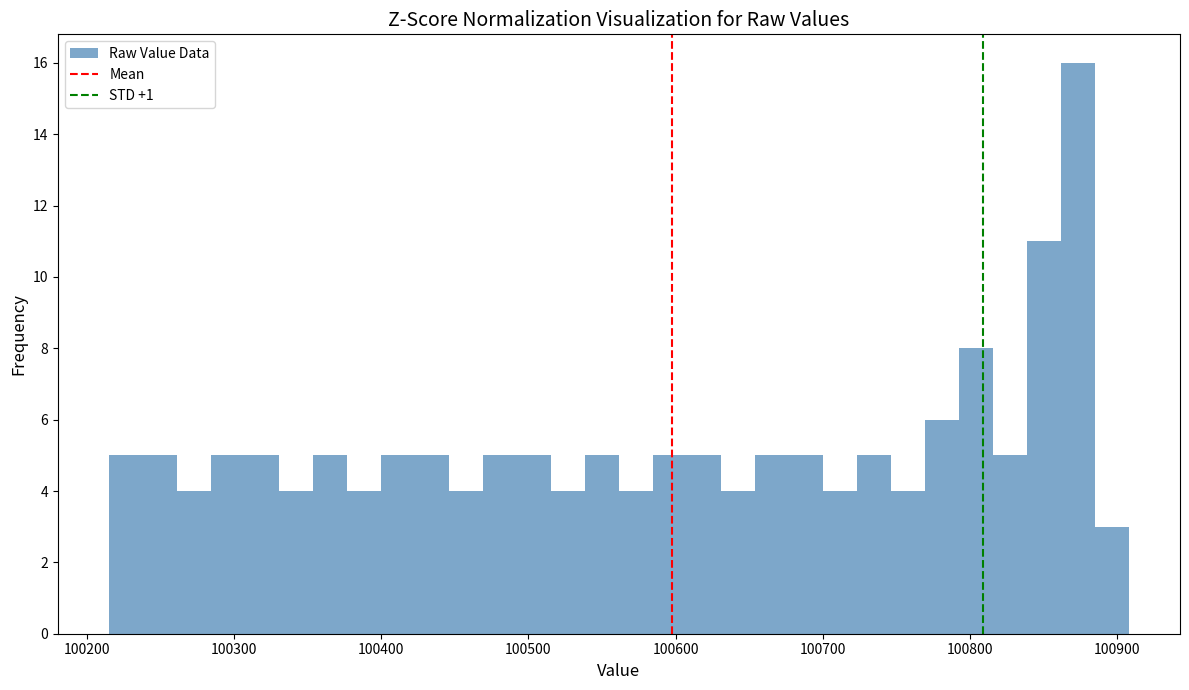

Around what value on the x-axis is the tallest bar? Give the approximate position of its centre, as read against the axis.

100870